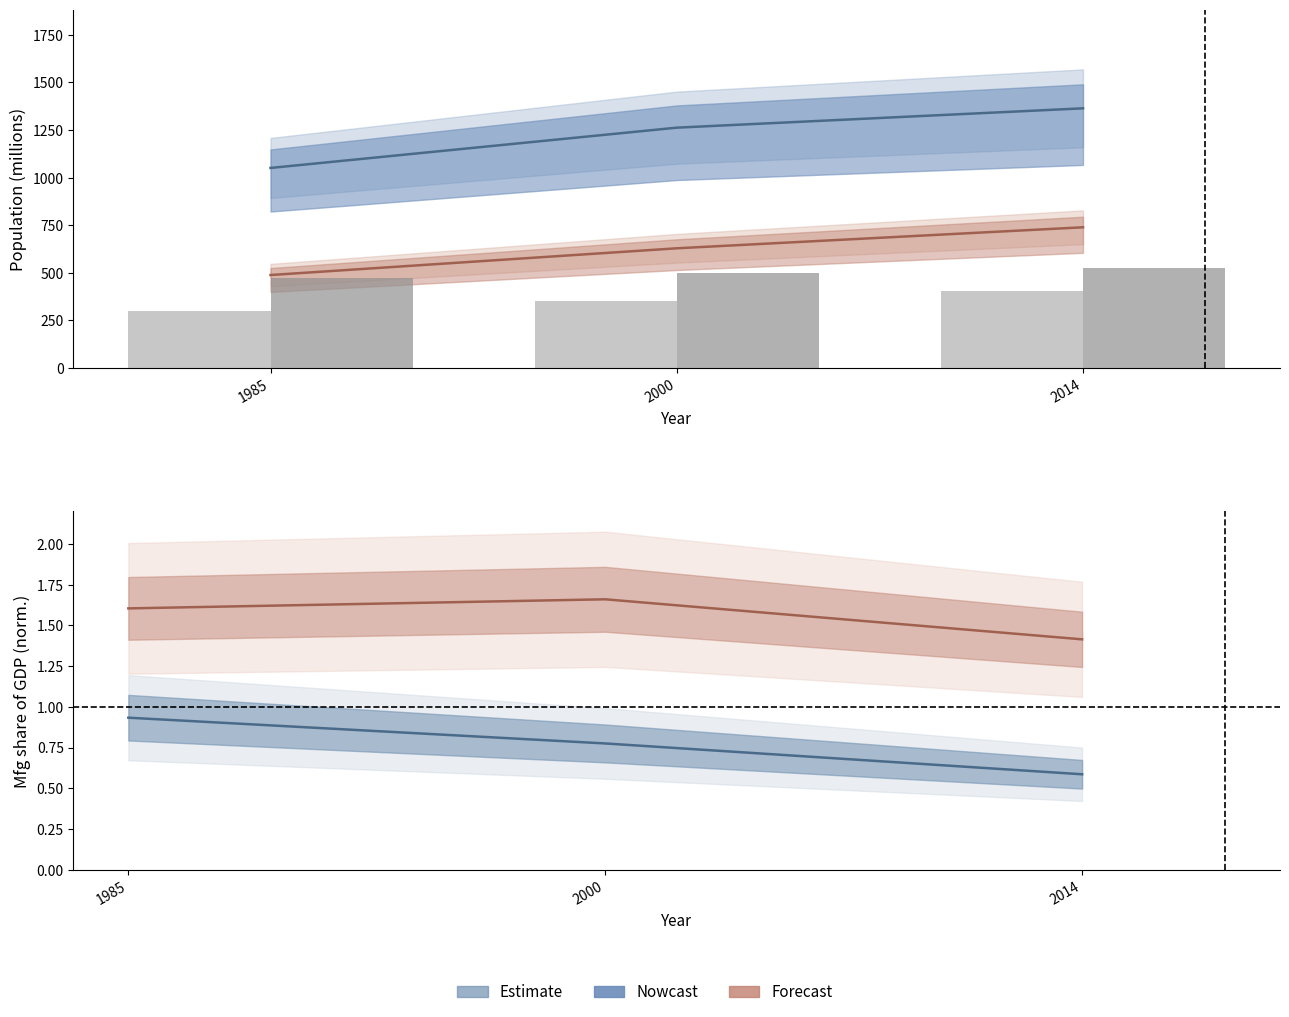

What is the value of the DVA Mfg share / 20 bar at the 3rd from the left?

0.6